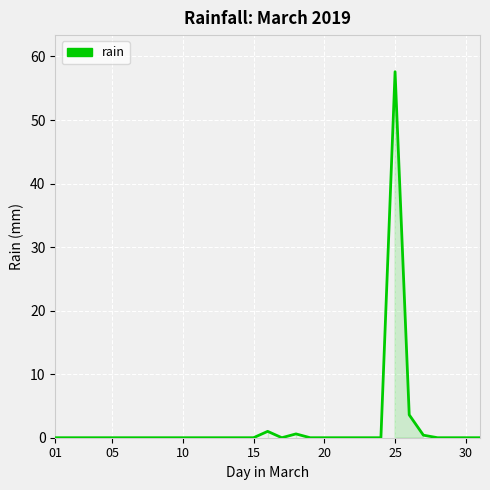

Reading left to right, list all the values displayed in this chart.

0.0	0.0	0.0	0.0	0.0	0.0	0.0	0.0	0.0	0.0	0.0	0.0	0.0	0.0	0.0	1.0	0.0	0.6	0.0	0.0	0.0	0.0	0.0	0.0	57.6	3.6	0.4	0.0	0.0	0.0	0.0